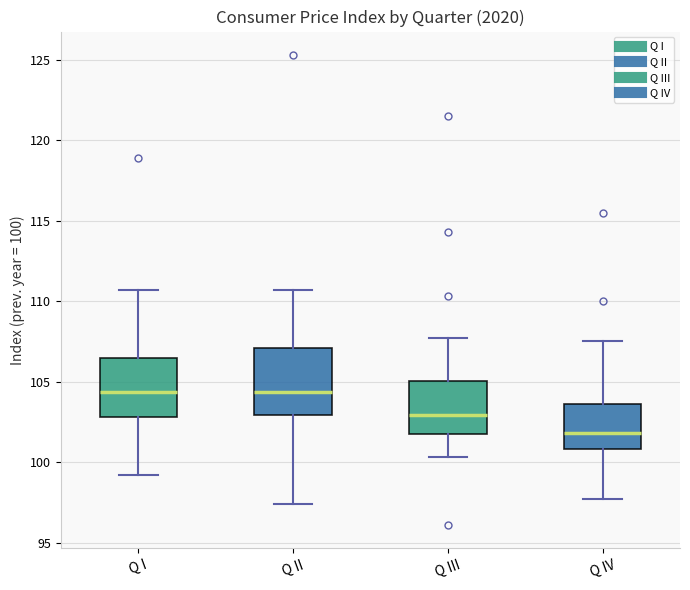

Reading left to right, read every box against the y-axis: the position of its median line, the range the box covers, and the ends of its whiskers. The values are not printed on the chart, so give them approximately, as read against the axis.

Q I: median 104.5, box 103.0 to 106.5, whiskers 99.0 to 110.5
Q II: median 104.5, box 103.0 to 107.0, whiskers 97.5 to 110.5
Q III: median 103.0, box 101.5 to 105.0, whiskers 100.5 to 107.5
Q IV: median 102.0, box 101.0 to 103.5, whiskers 97.5 to 107.5